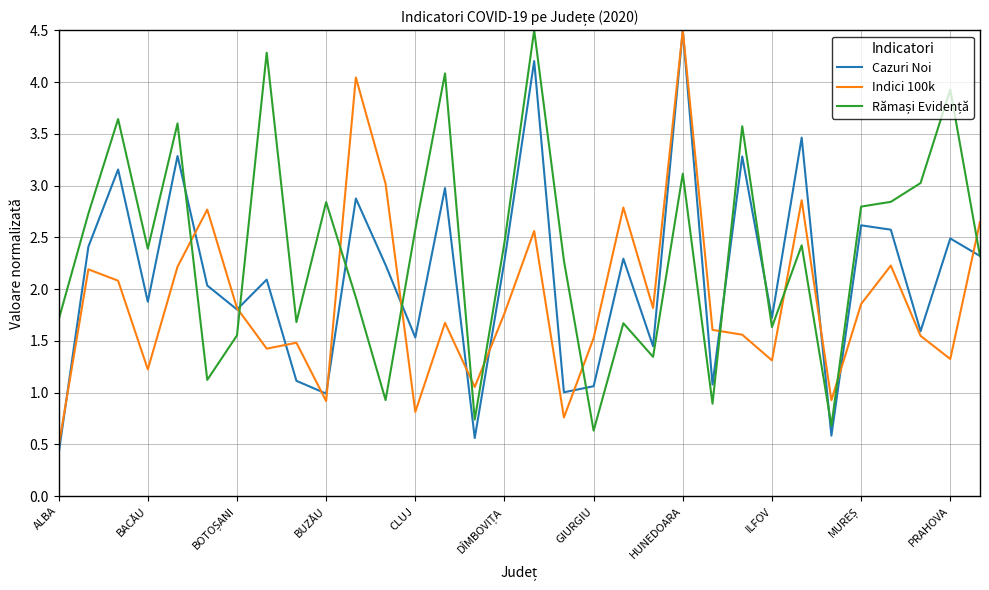

What is the maximum value for Indici 100k?

4.5